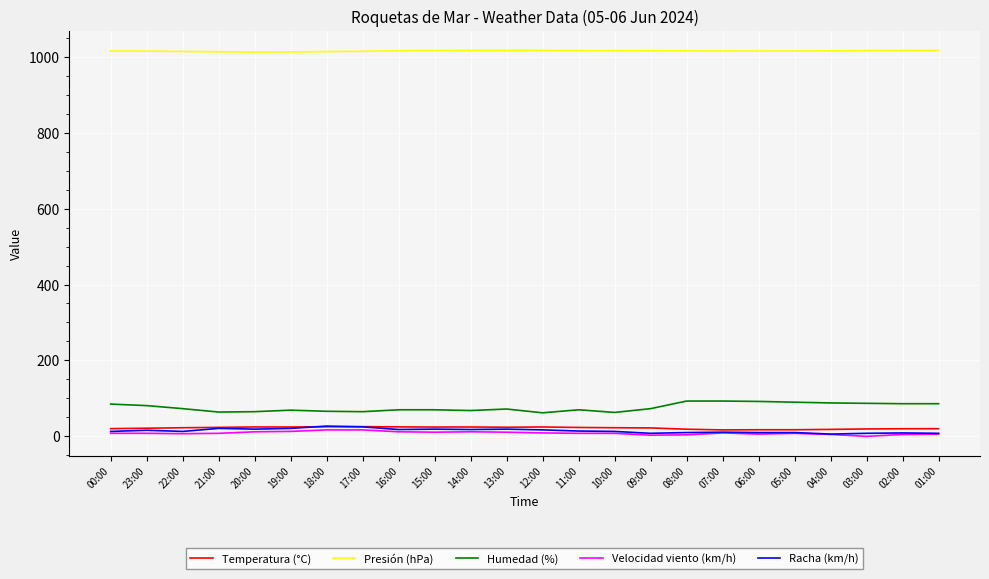

Which series has the largest total across all categories?

Presión (hPa)